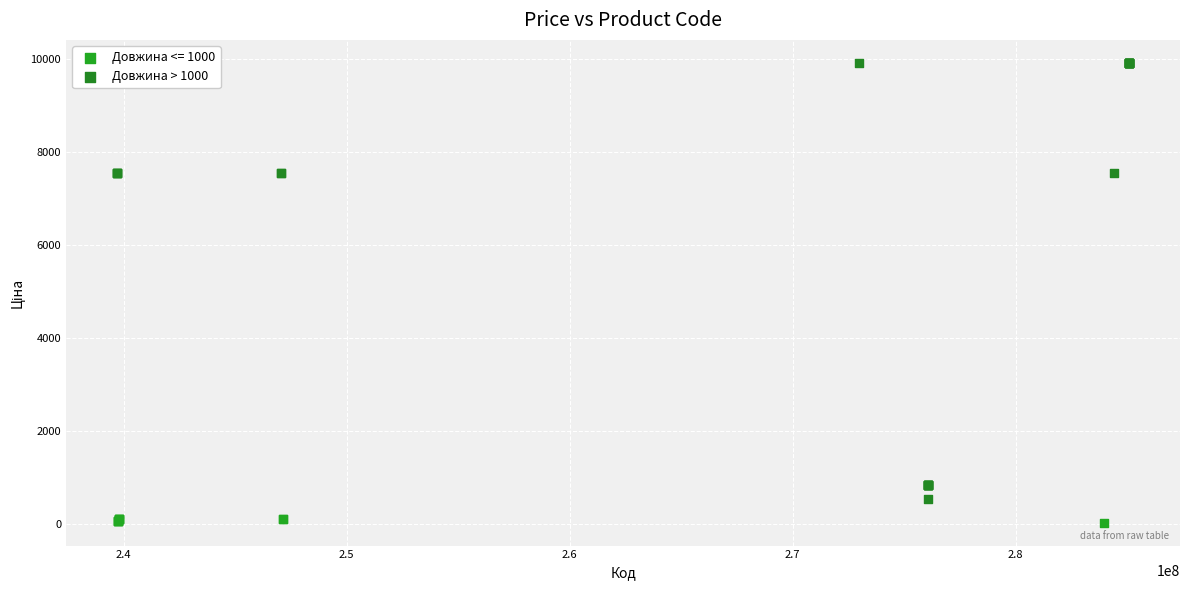

Which series has the largest Y range (max minus min)?

Довжина > 1000